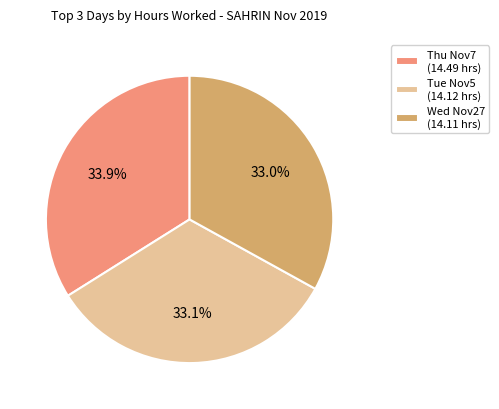

What percentage do Wed Nov27 (14.11 hrs) and Tue Nov5 (14.12 hrs) together represent?

66.1%